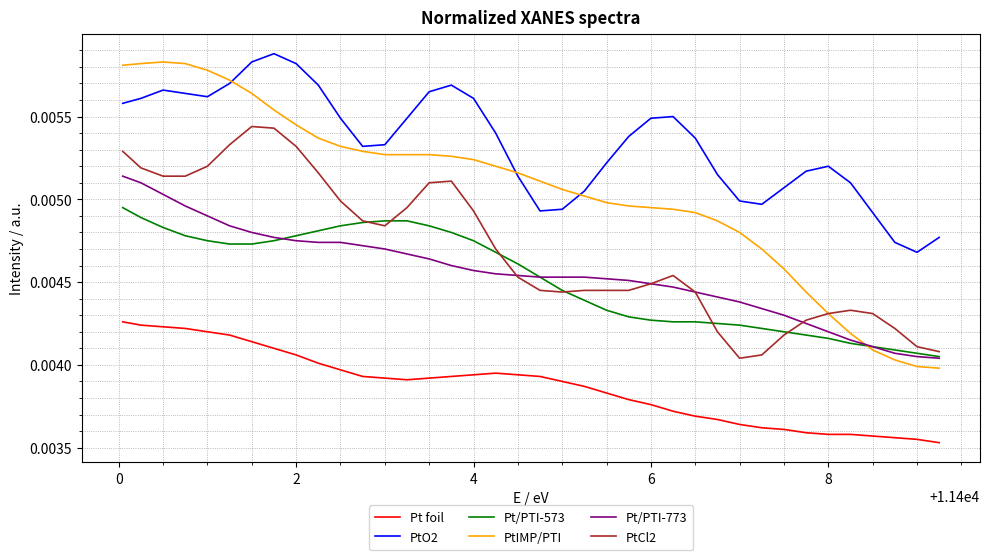

What is the sum of all PtCl2 values?

0.2